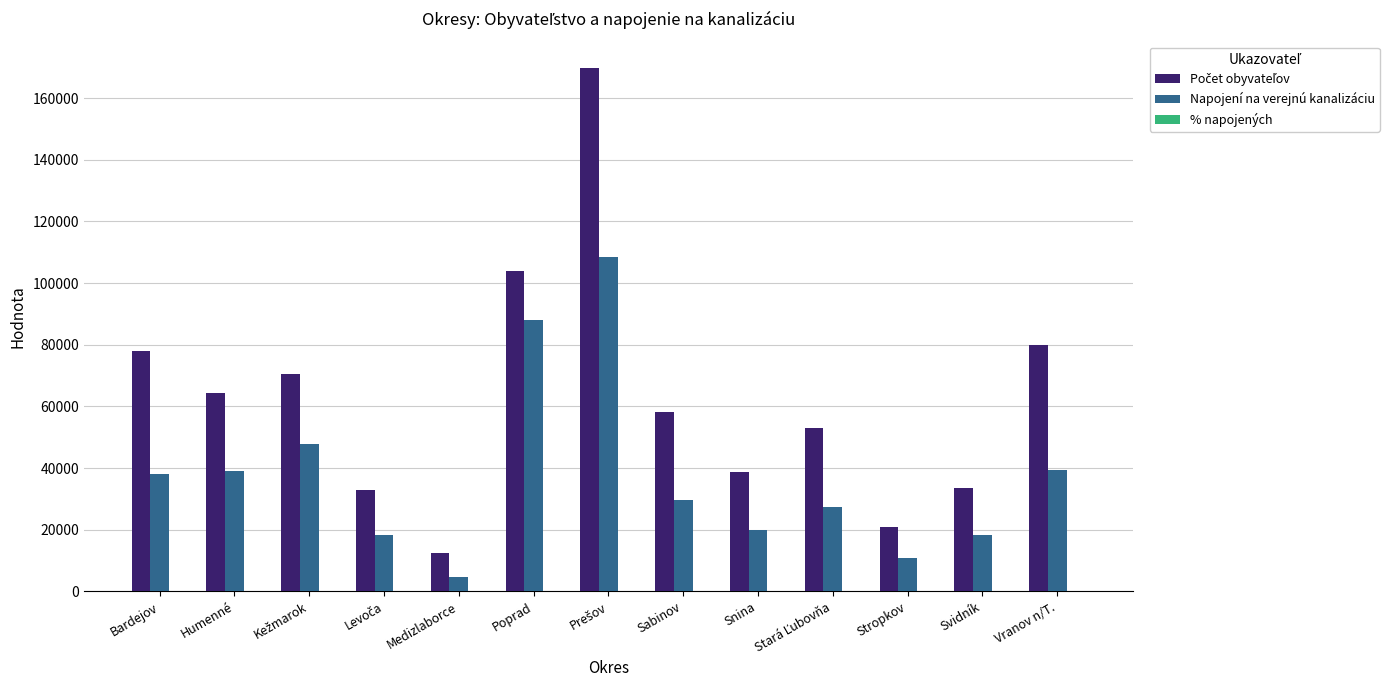

How many groups of bars are there?

13